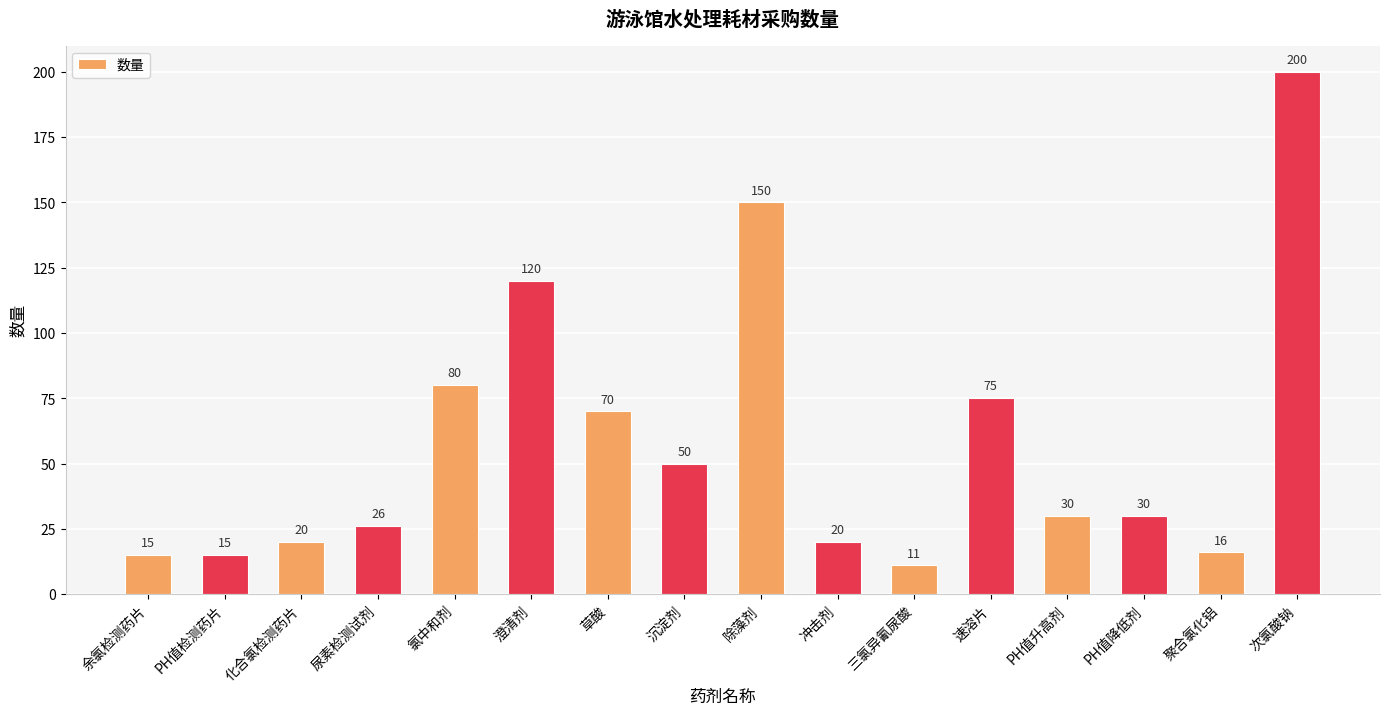

Which label corresponds to the largest value in the chart?

次氯酸钠